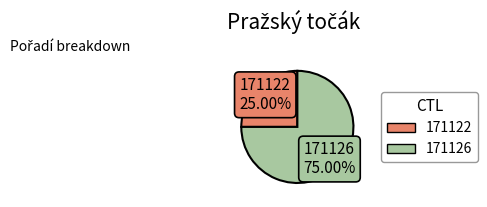

What is the majority slice?

171126